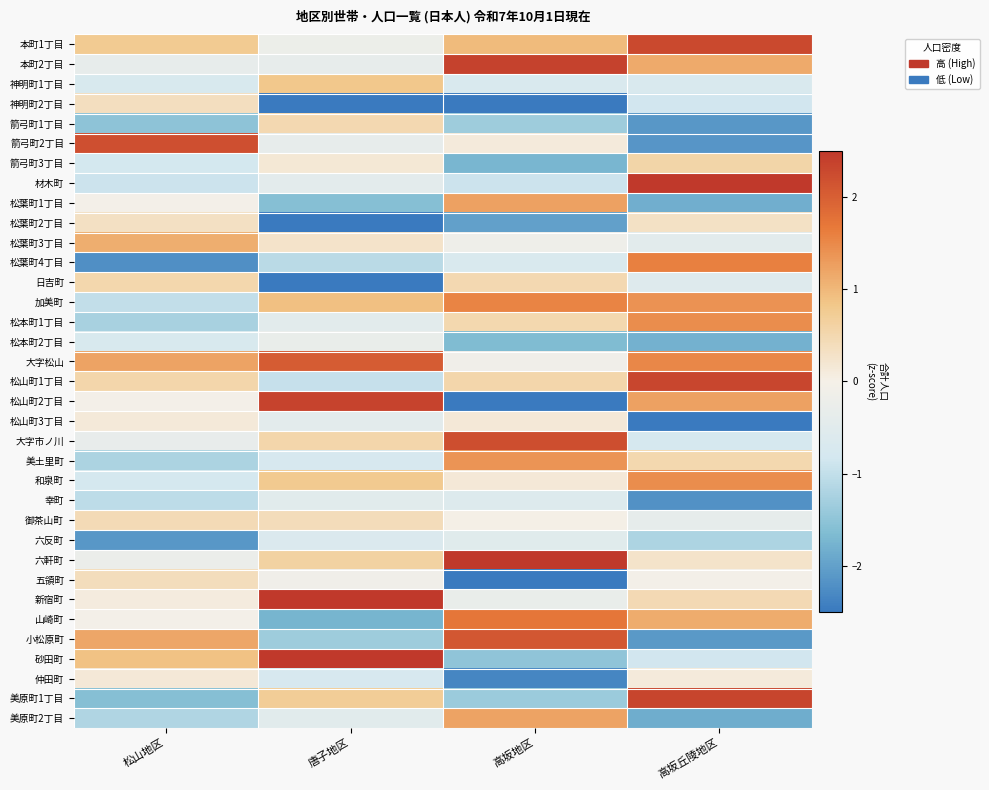

Between 高坂地区 and 松山地区, which is larger?

高坂地区